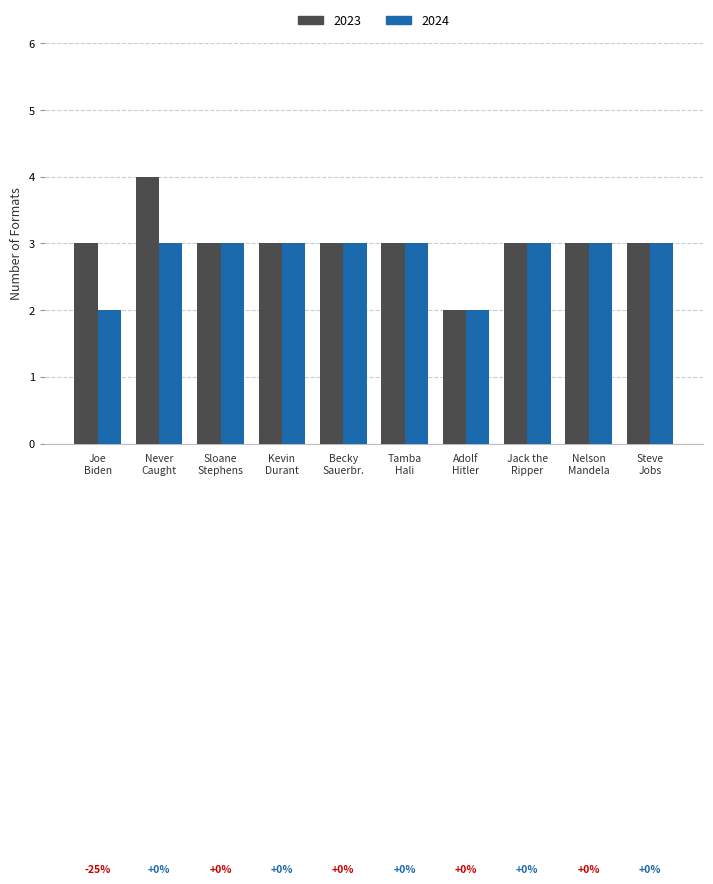

Which series has the largest range (max minus min)?

2023